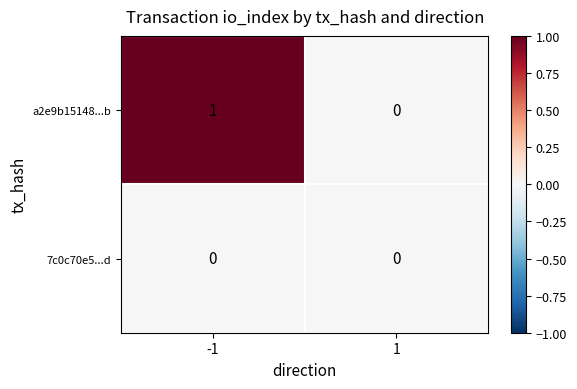

Is it true that 7c0c70e5...d equals 0 at -1?

True